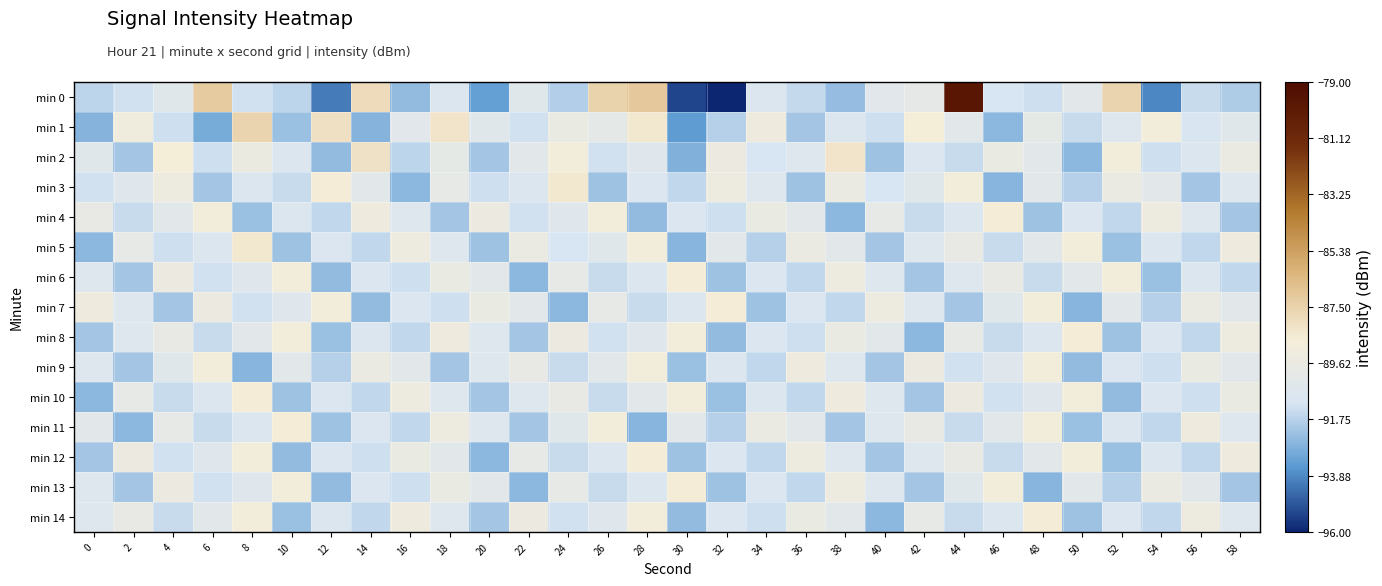

Which series has the largest total across all categories?

min 2